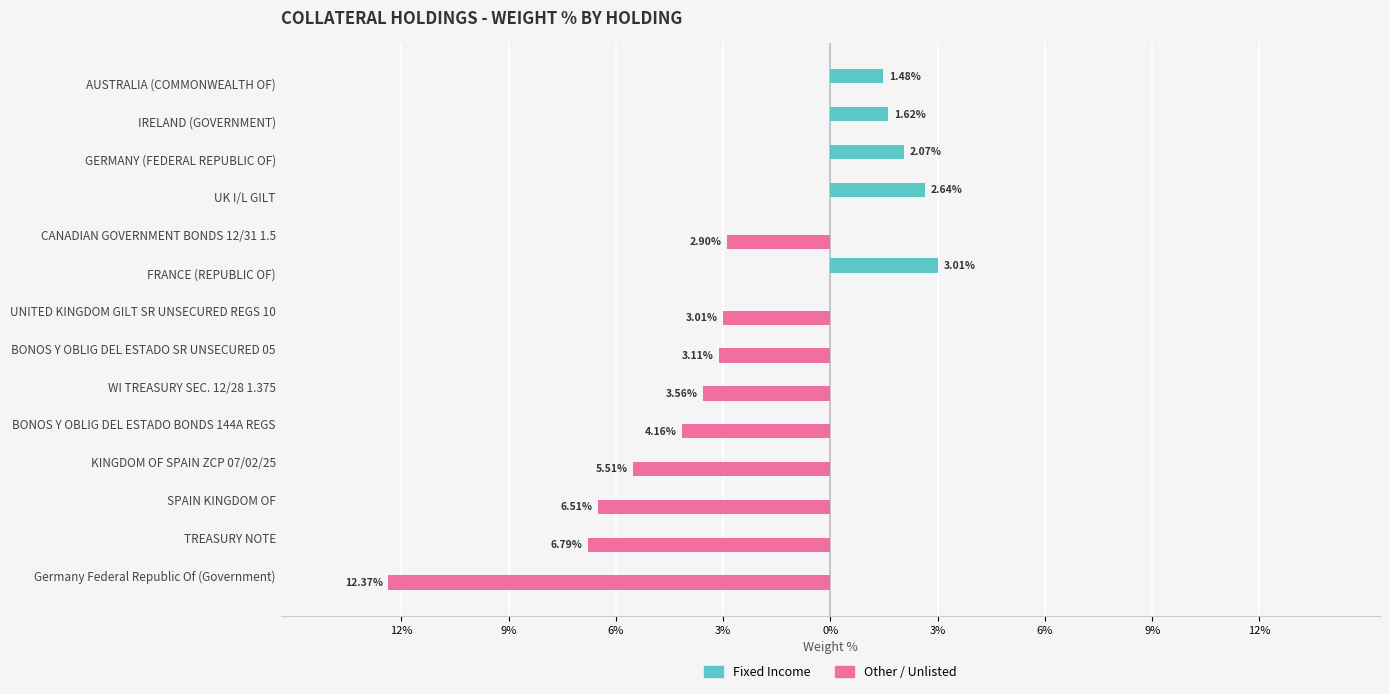

How many bars are there in each group?

2